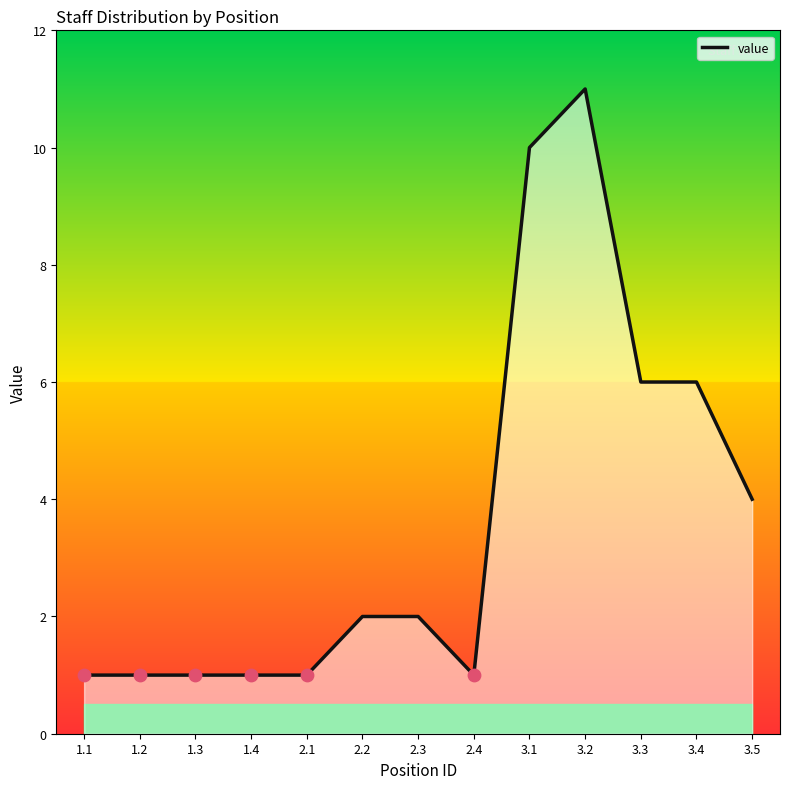

Approximately how many times larger is the value at 2.1 compared to 1.4?

1.0